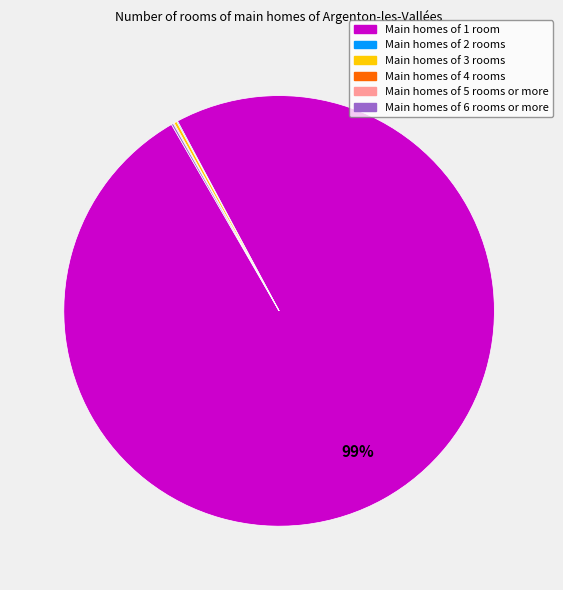

To the nearest percent, what is the average slice percentage?

17%